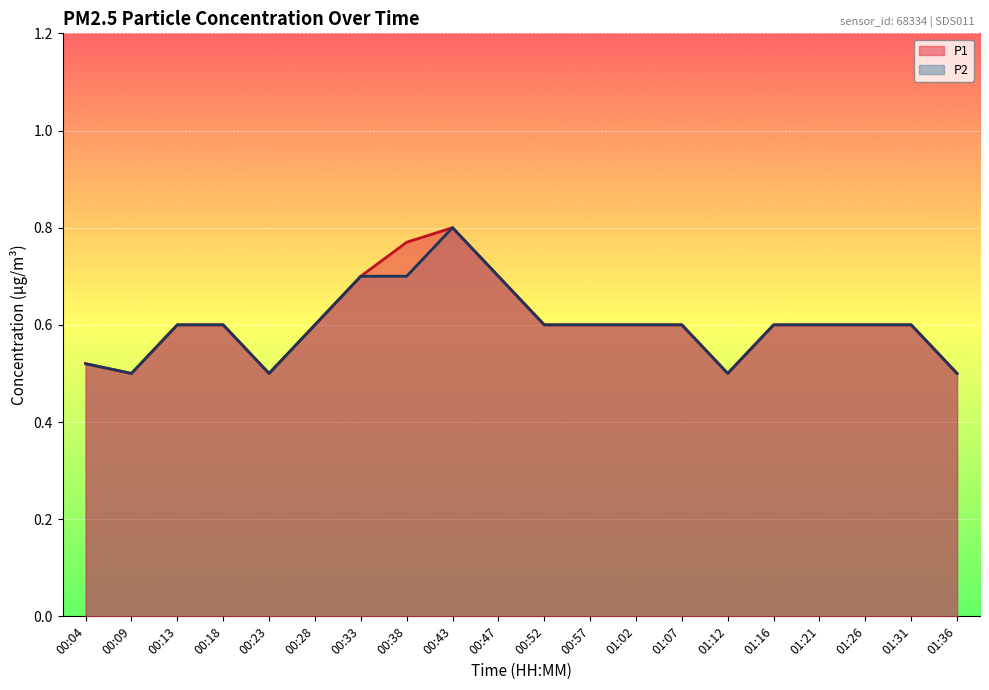

True or false: P2 and P1 cross at least once.

False